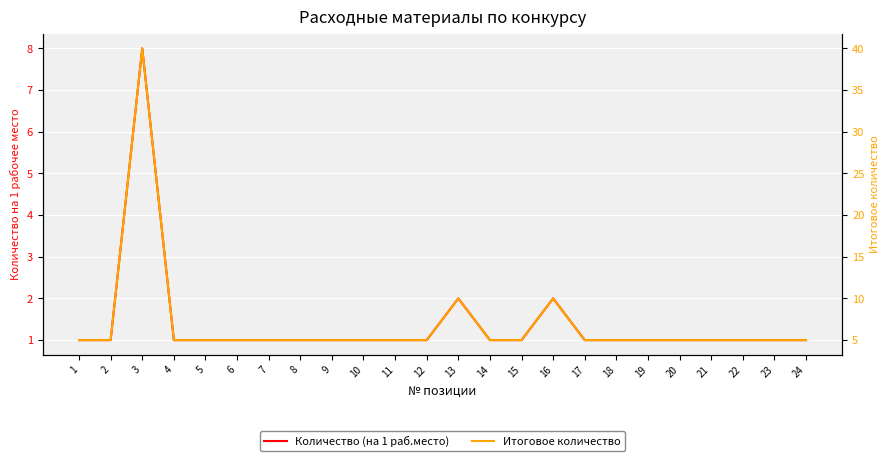

The Итоговое количество series shows 5 at 19. True or false?

True